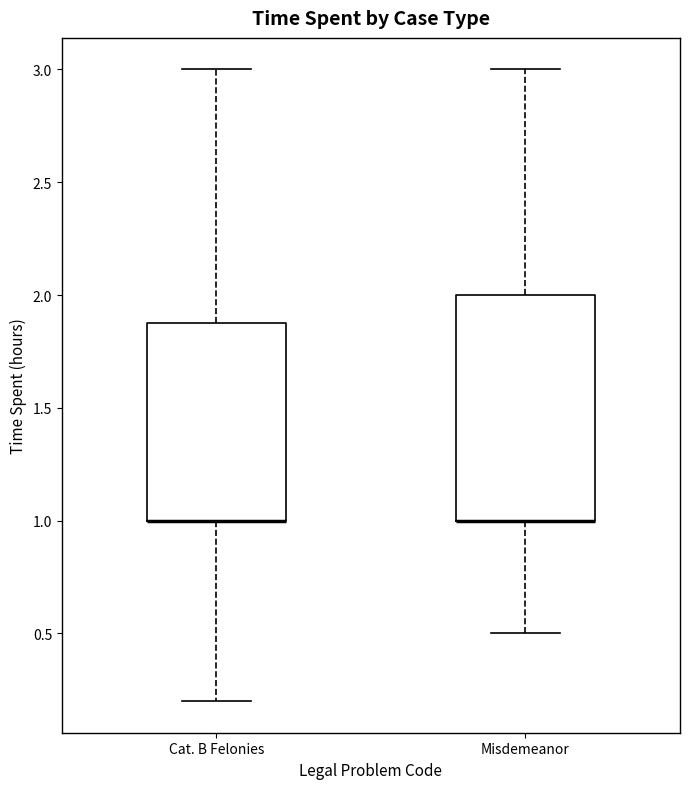

Reading left to right, transcribe this box plot: for each box, give where its median line is, the range the box spans, and where its two whiskers end, as read against the y-axis. The values are not printed on the chart, so give them approximately, as read against the axis.

Cat. B Felonies: median 1.0 (drawn on the box's lower edge), box 1.0 to 1.9, whiskers 0.2 to 3.0
Misdemeanor: median 1.0 (drawn on the box's lower edge), box 1.0 to 2.0, whiskers 0.5 to 3.0